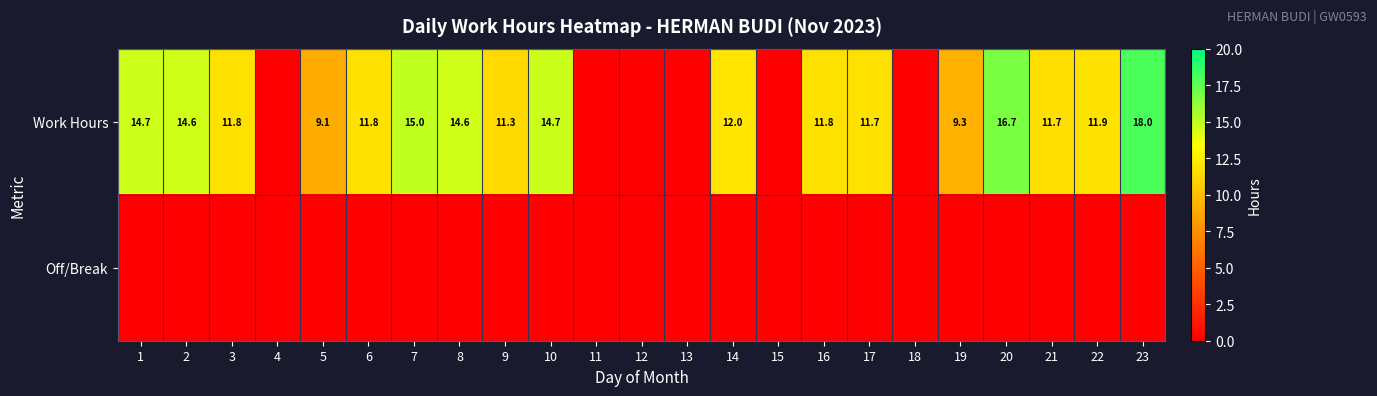

The value of Work Hours at 7 is 21.5. True or false?

False